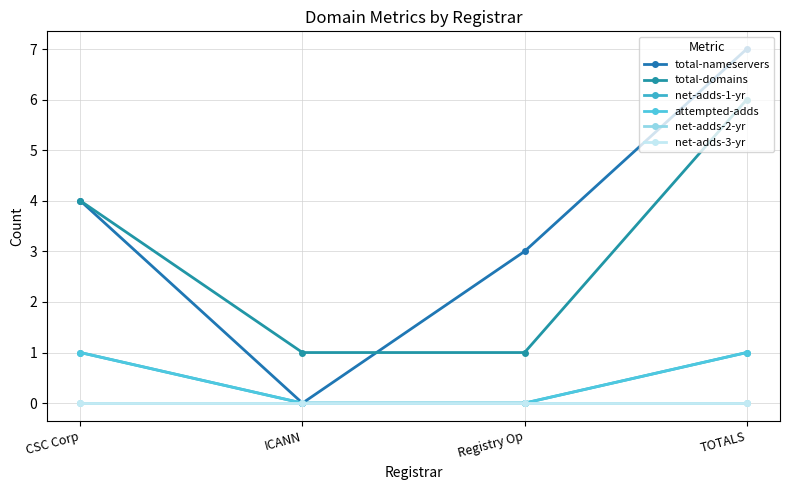

Is this an area chart (filled region under the line)?

No